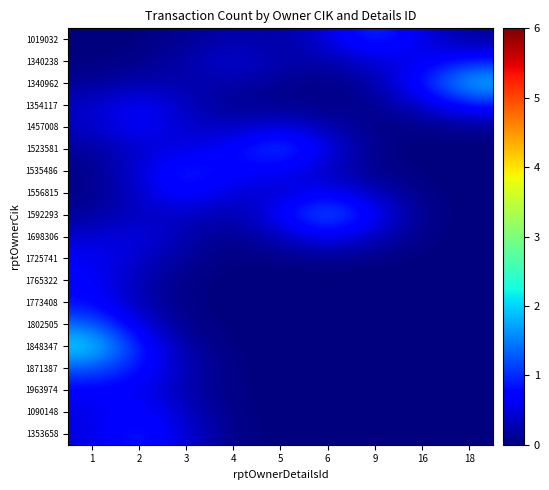

How many distinct data groups are displayed?

19